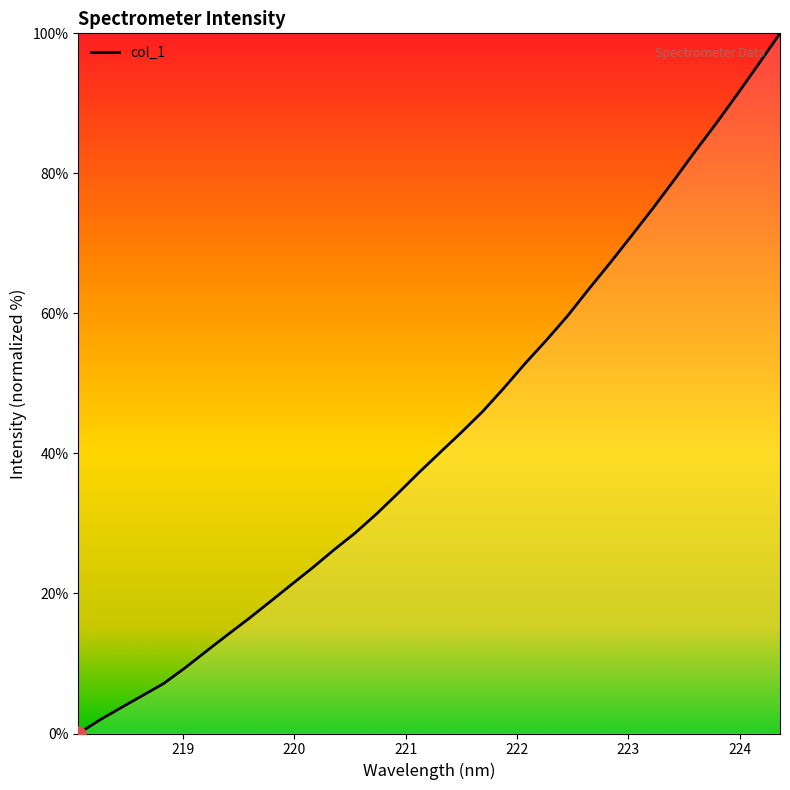

What is the greatest value displayed?

100.0